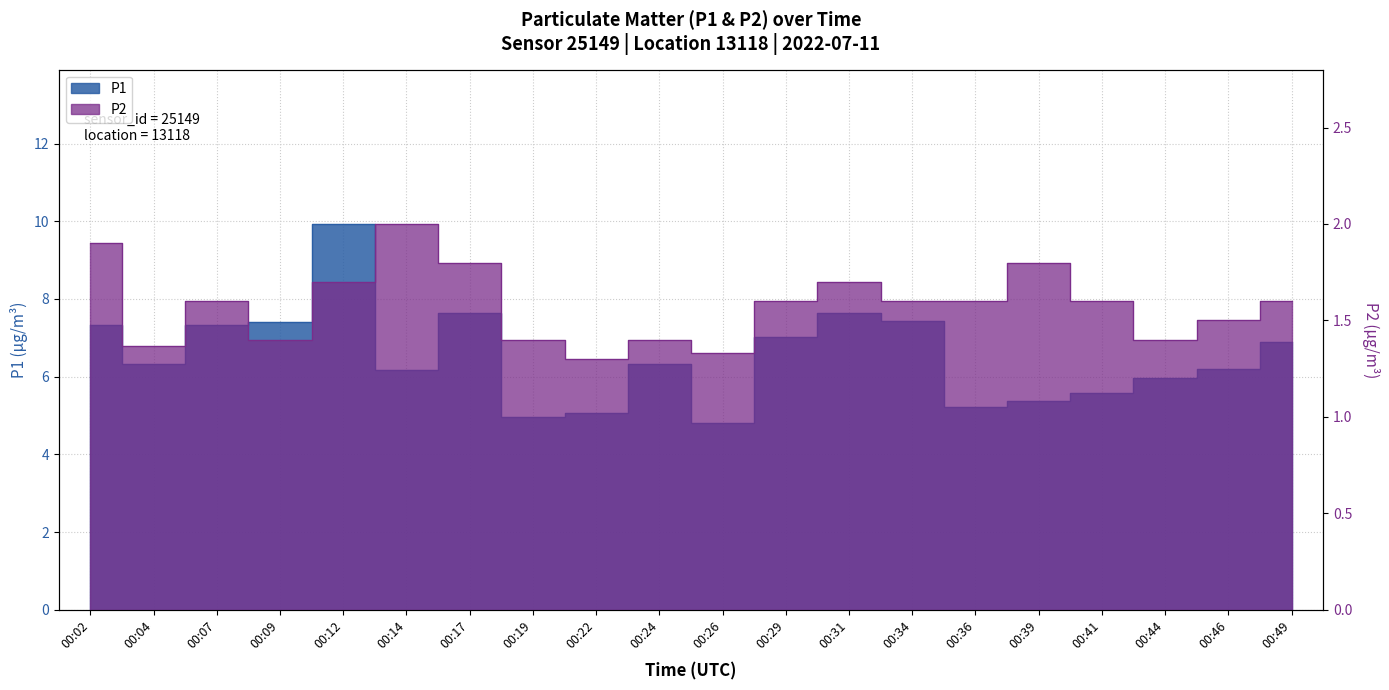

Is the value of P1 at 00:17 greater than the value of P2 at 00:14?

Yes